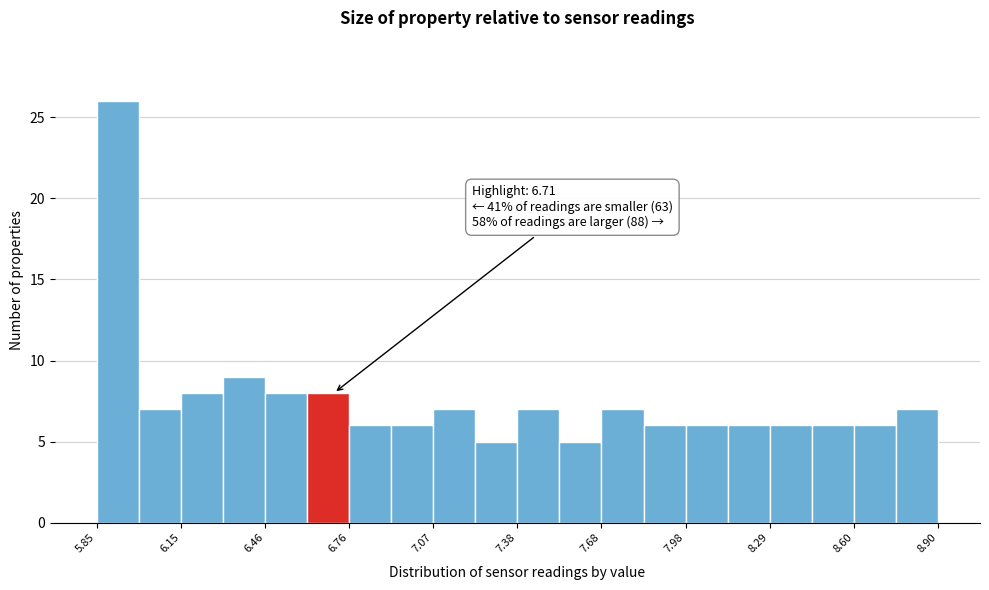

Read against the x-axis, roughly where is the centre of the tallest bar?

5.95